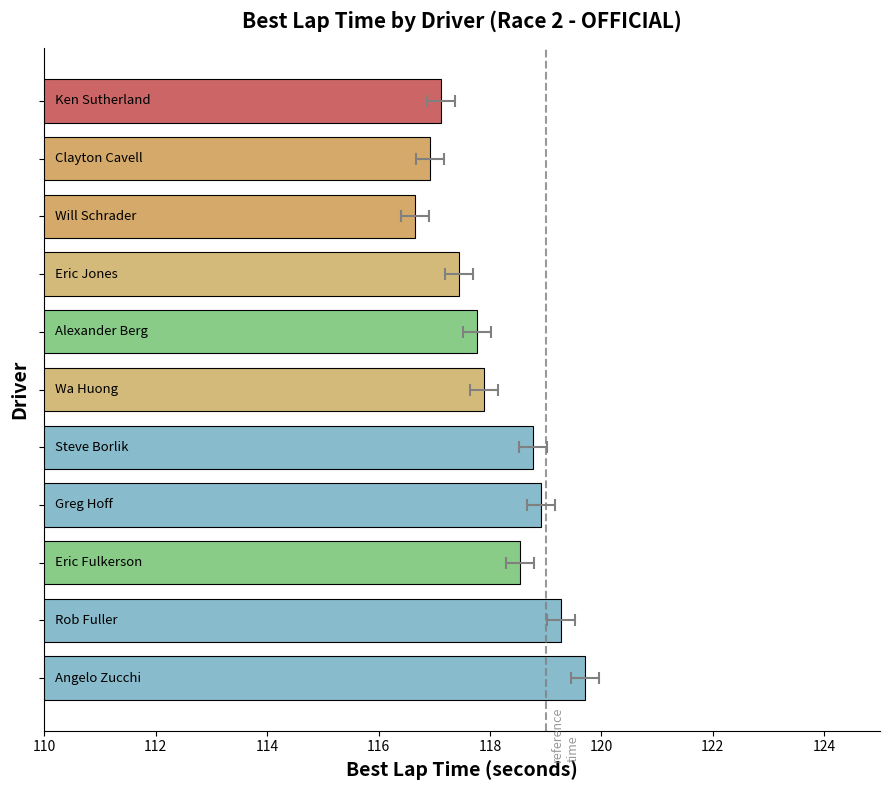

How many bars are there in total?

11